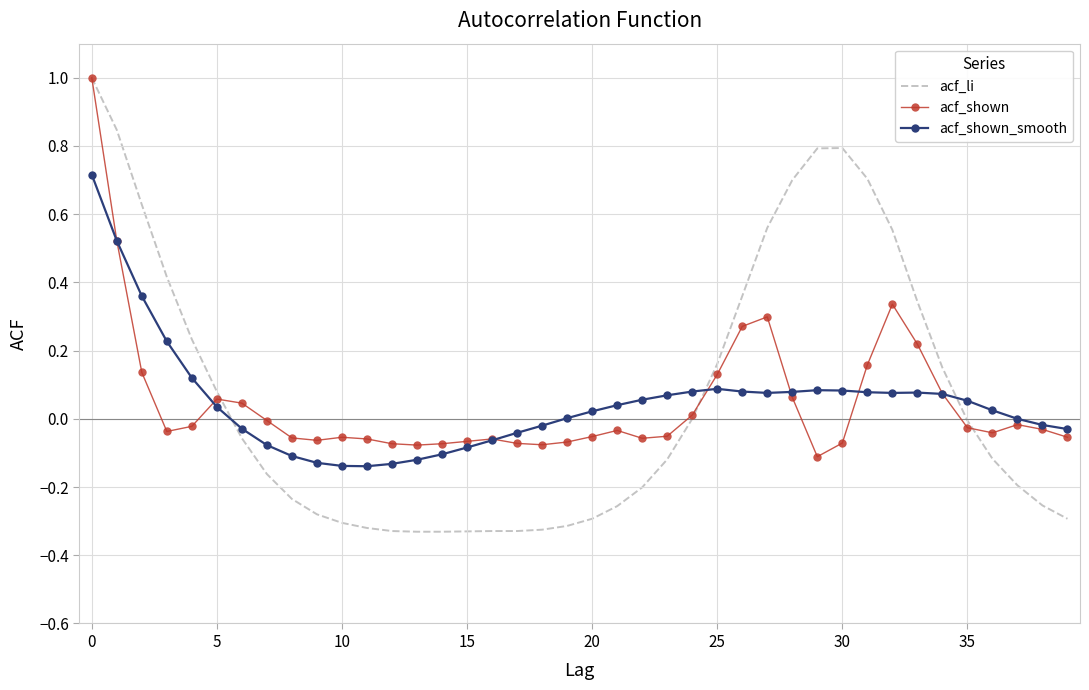

Which series has the largest range (max minus min)?

acf_li